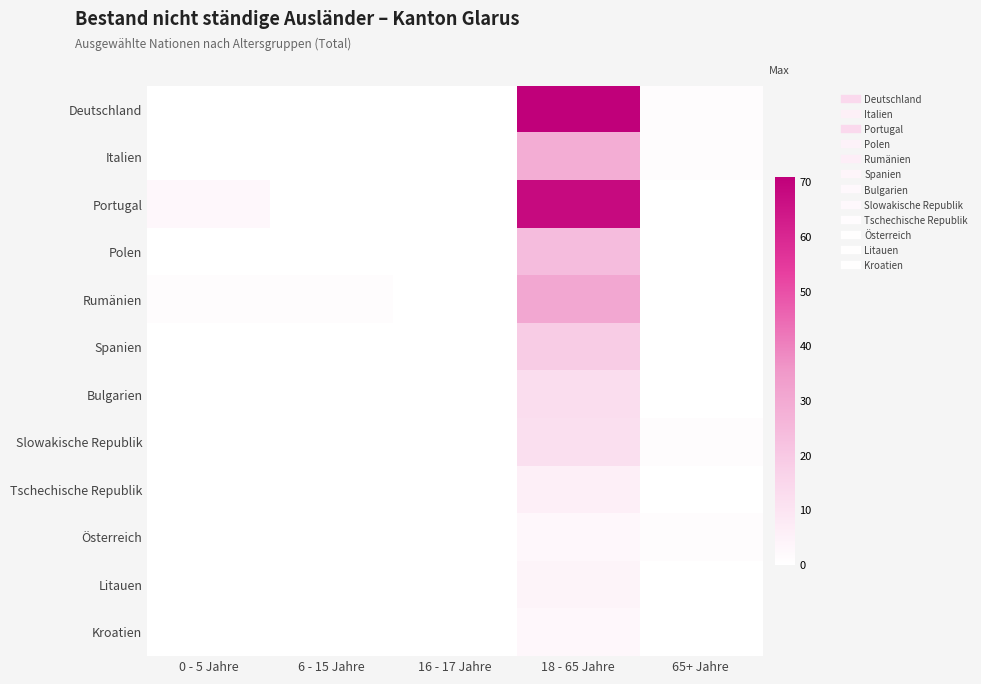

Which series changed the most between 0 - 5 Jahre and 65+ Jahre?

Portugal